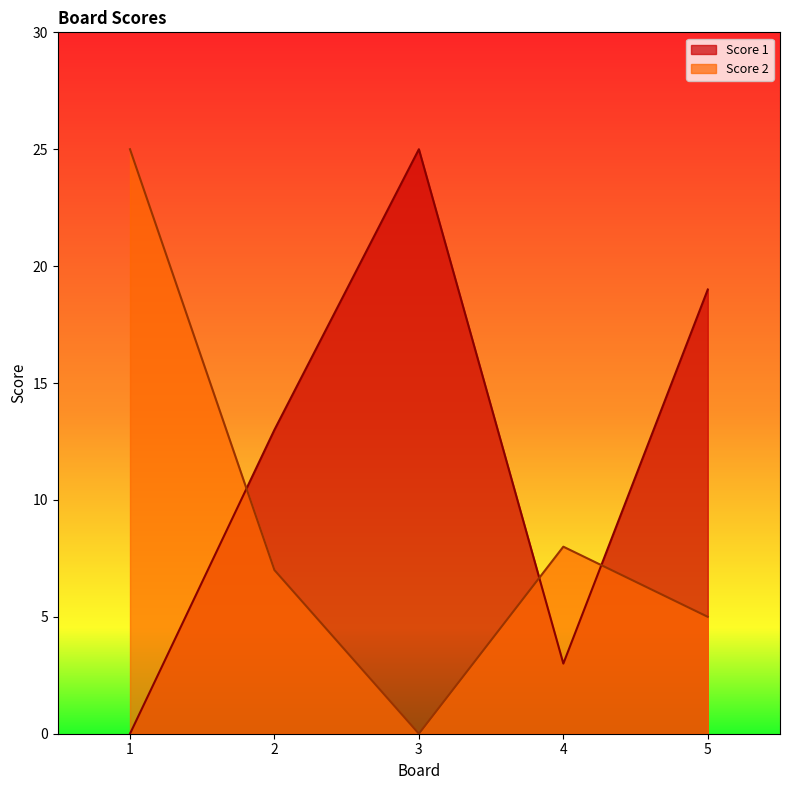

Reading left to right, what are all the values shown in this chart?

Score 1: 1=0	2=13	3=25	4=3	5=19
Score 2: 1=25	2=7	3=0	4=8	5=5